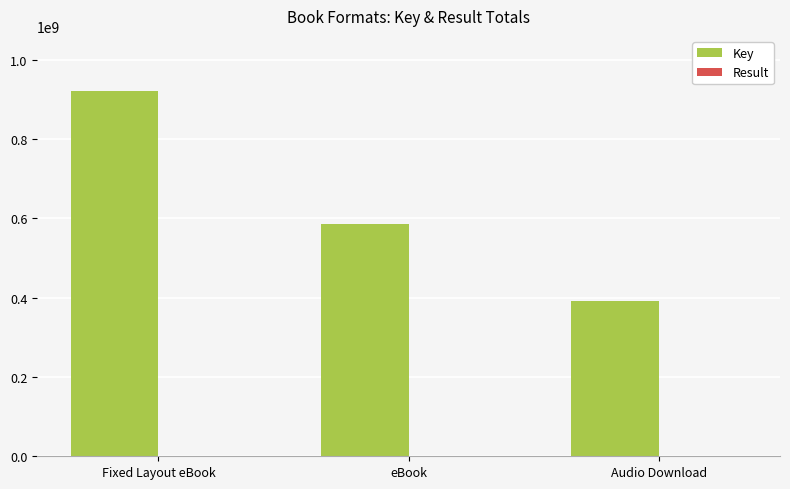

Between Fixed Layout eBook and eBook, which series saw the biggest shift?

Key